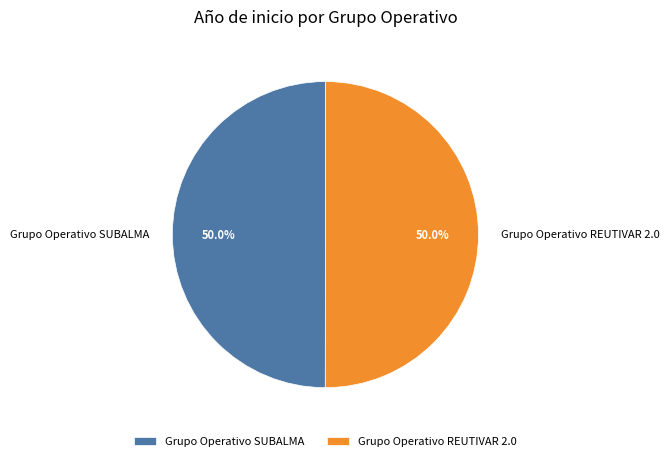

What portion of the pie excludes Grupo Operativo SUBALMA?

50.0%